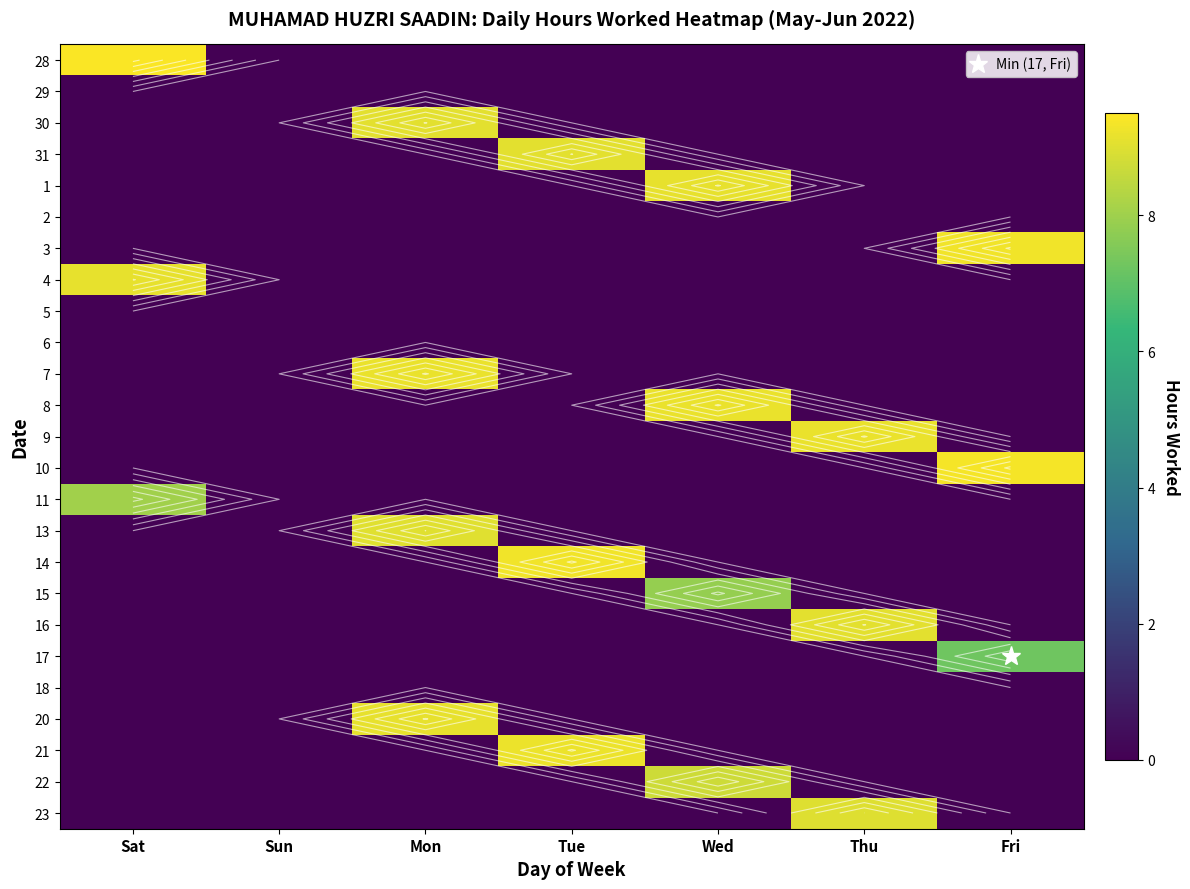

The 22 series shows 4.5 at Sat. True or false?

False